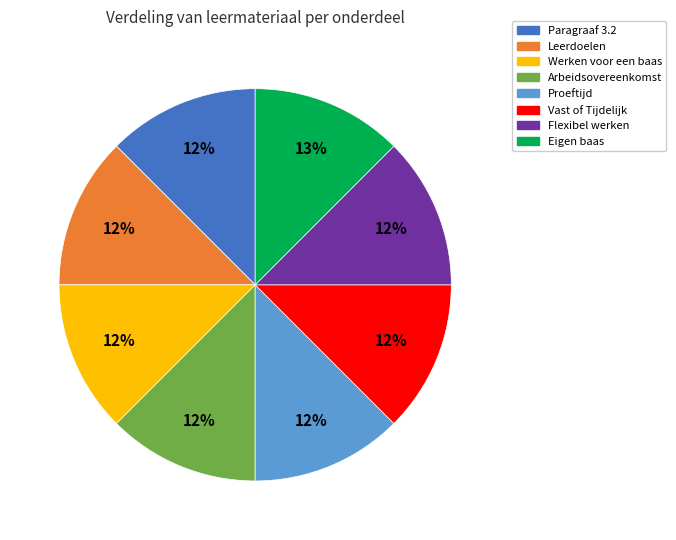

Is it true that Leerdoelen is 12% of the pie?

True